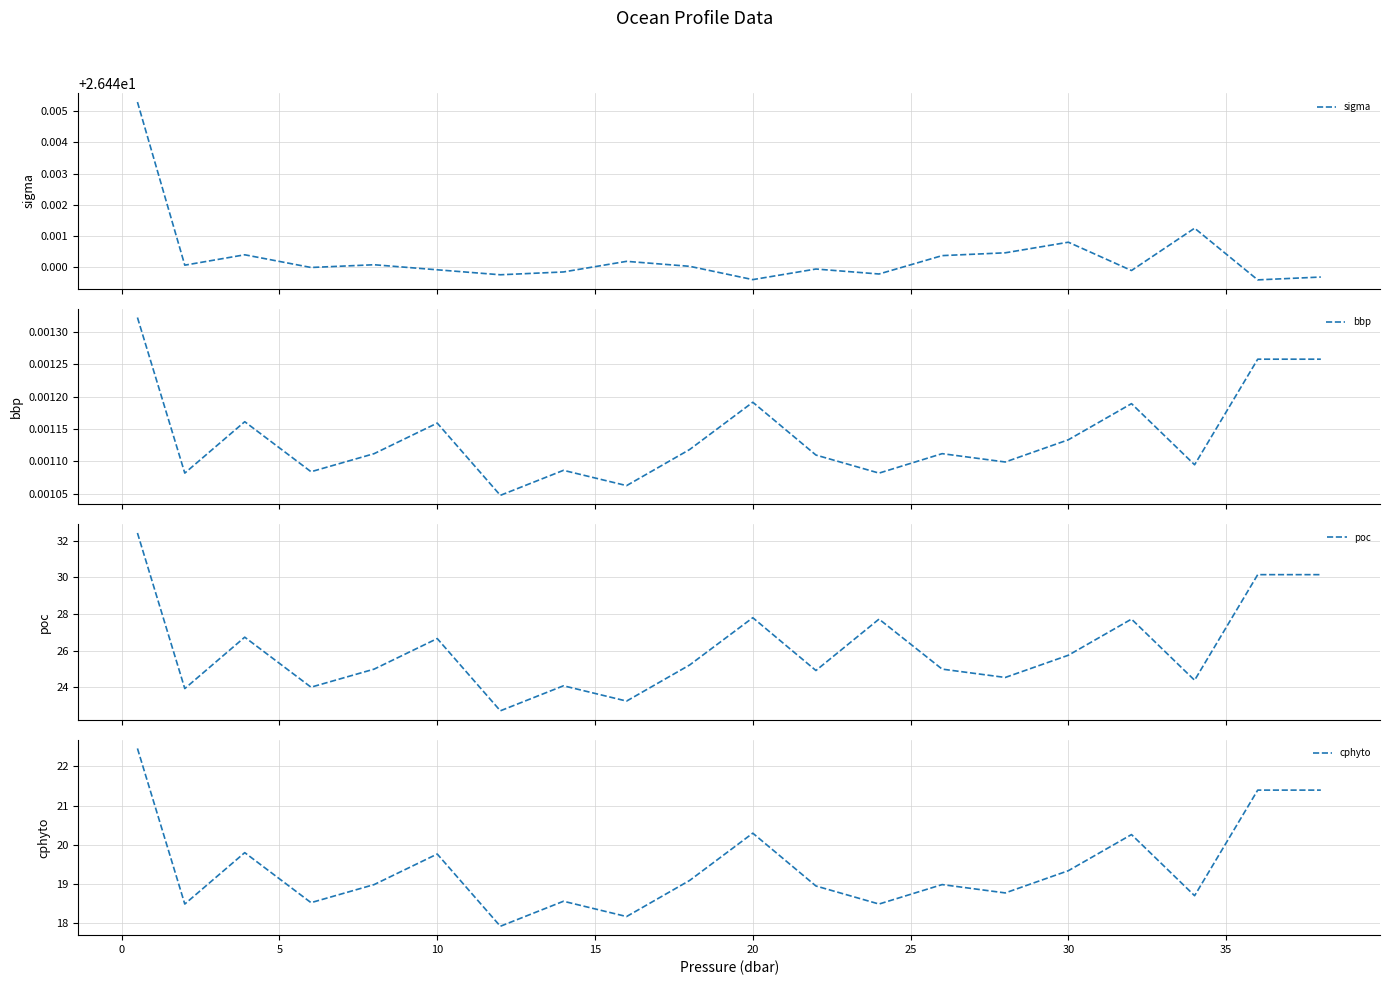

What is the difference between the maximum and minimum values in the cphyto series?

4.5